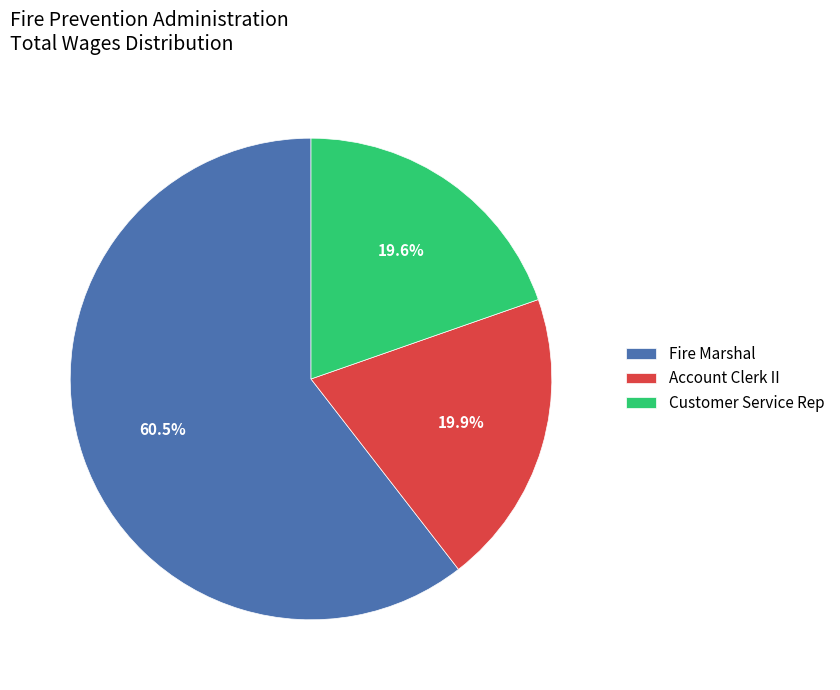

How many slices are in this pie chart?

3